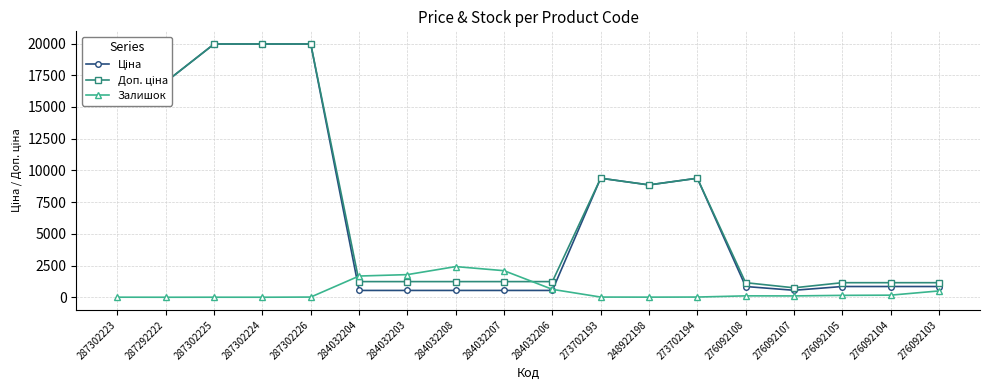

How many lines are shown in the chart?

3